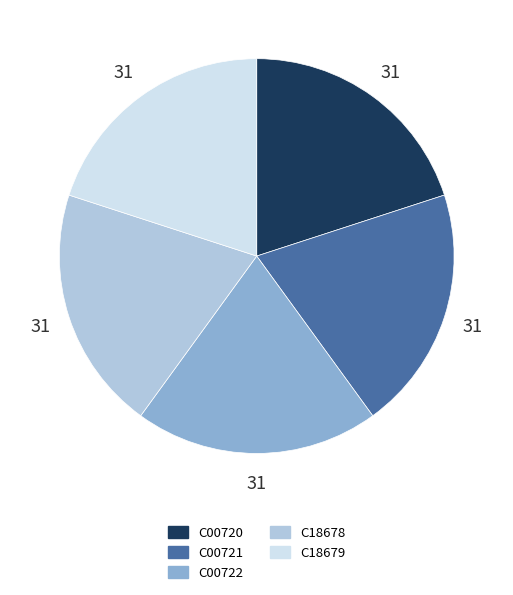

Do C00722 and C18679 together represent more than half of the pie?

No